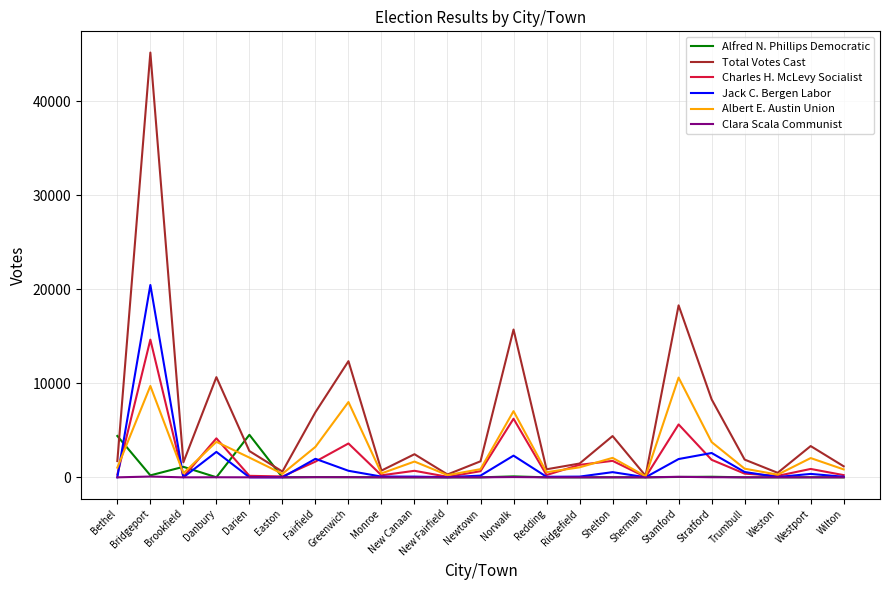

The value of Albert E. Austin Union at Fairfield is 3241. True or false?

True